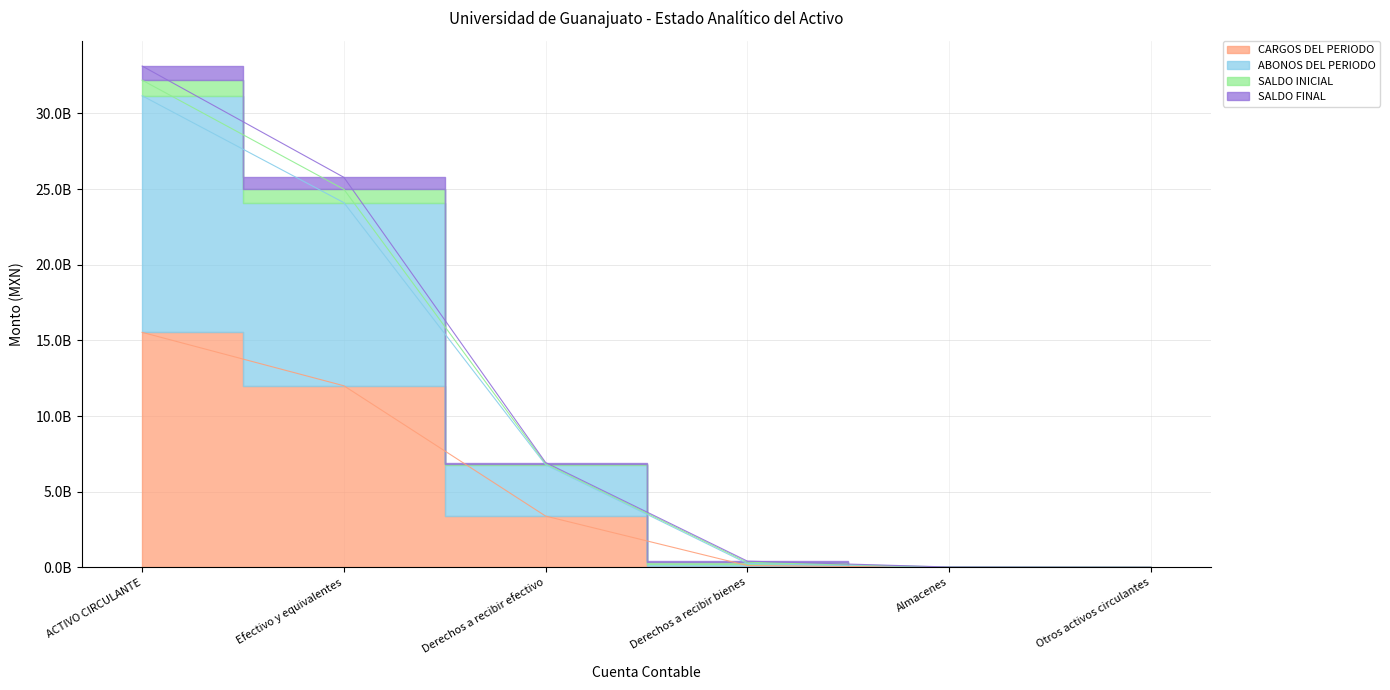

What is the value of the SALDO INICIAL point at the 5th from the left?

28718514